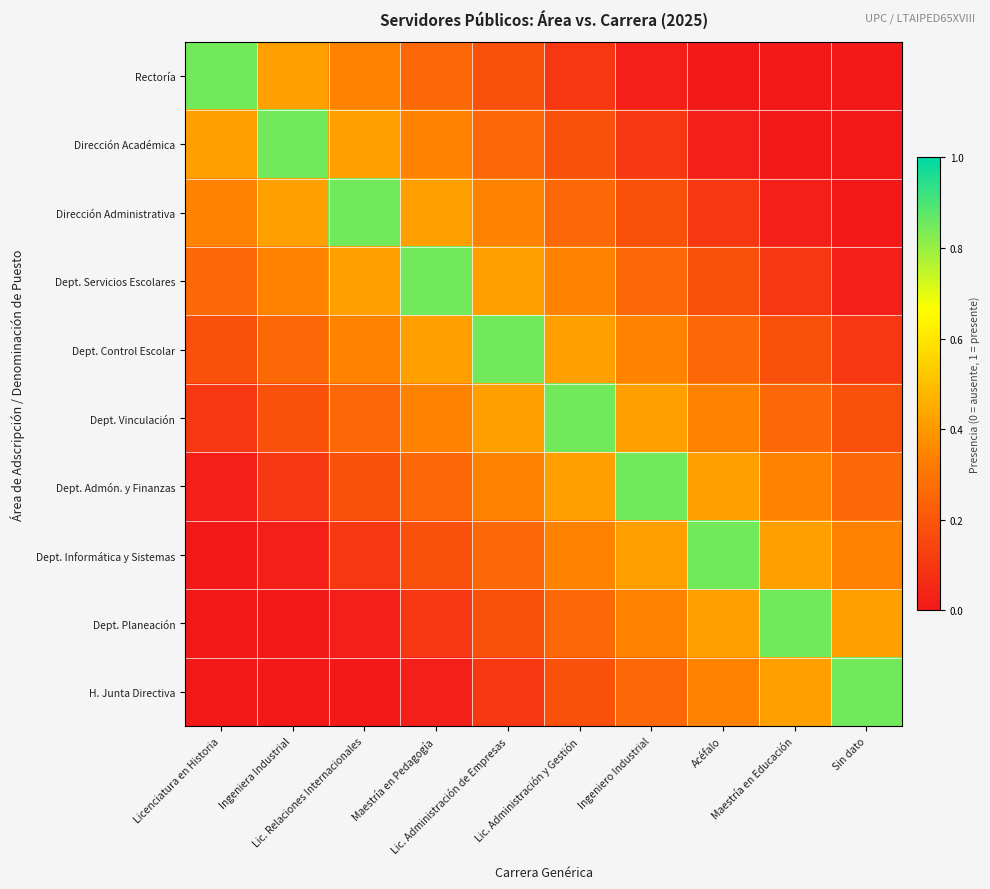

Reading right to left, transcribe all the data shown in this chart.

Rectoría: Sin dato=0.0	Maestría en Educación=0.0	Acéfalo=0.0	Ingeniero Industrial=0.0	Lic. Administración y Gestión=0.1	Lic. Administración de Empresas=0.2	Maestría en Pedagogía=0.3	Lic. Relaciones Internacionales=0.3	Ingeniera Industrial=0.4	Licenciatura en Historia=0.8
Dirección Académica: Sin dato=0.0	Maestría en Educación=0.0	Acéfalo=0.0	Ingeniero Industrial=0.1	Lic. Administración y Gestión=0.2	Lic. Administración de Empresas=0.3	Maestría en Pedagogía=0.3	Lic. Relaciones Internacionales=0.4	Ingeniera Industrial=0.8	Licenciatura en Historia=0.4
Dirección Administrativa: Sin dato=0.0	Maestría en Educación=0.0	Acéfalo=0.1	Ingeniero Industrial=0.2	Lic. Administración y Gestión=0.3	Lic. Administración de Empresas=0.3	Maestría en Pedagogía=0.4	Lic. Relaciones Internacionales=0.8	Ingeniera Industrial=0.4	Licenciatura en Historia=0.3
Dept. Servicios Escolares: Sin dato=0.0	Maestría en Educación=0.1	Acéfalo=0.2	Ingeniero Industrial=0.3	Lic. Administración y Gestión=0.3	Lic. Administración de Empresas=0.4	Maestría en Pedagogía=0.8	Lic. Relaciones Internacionales=0.4	Ingeniera Industrial=0.3	Licenciatura en Historia=0.3
Dept. Control Escolar: Sin dato=0.1	Maestría en Educación=0.2	Acéfalo=0.3	Ingeniero Industrial=0.3	Lic. Administración y Gestión=0.4	Lic. Administración de Empresas=0.8	Maestría en Pedagogía=0.4	Lic. Relaciones Internacionales=0.3	Ingeniera Industrial=0.3	Licenciatura en Historia=0.2
Dept. Vinculación: Sin dato=0.2	Maestría en Educación=0.3	Acéfalo=0.3	Ingeniero Industrial=0.4	Lic. Administración y Gestión=0.8	Lic. Administración de Empresas=0.4	Maestría en Pedagogía=0.3	Lic. Relaciones Internacionales=0.3	Ingeniera Industrial=0.2	Licenciatura en Historia=0.1
Dept. Admón. y Finanzas: Sin dato=0.3	Maestría en Educación=0.3	Acéfalo=0.4	Ingeniero Industrial=0.8	Lic. Administración y Gestión=0.4	Lic. Administración de Empresas=0.3	Maestría en Pedagogía=0.3	Lic. Relaciones Internacionales=0.2	Ingeniera Industrial=0.1	Licenciatura en Historia=0.0
Dept. Informática y Sistemas: Sin dato=0.3	Maestría en Educación=0.4	Acéfalo=0.8	Ingeniero Industrial=0.4	Lic. Administración y Gestión=0.3	Lic. Administración de Empresas=0.3	Maestría en Pedagogía=0.2	Lic. Relaciones Internacionales=0.1	Ingeniera Industrial=0.0	Licenciatura en Historia=0.0
Dept. Planeación: Sin dato=0.4	Maestría en Educación=0.8	Acéfalo=0.4	Ingeniero Industrial=0.3	Lic. Administración y Gestión=0.3	Lic. Administración de Empresas=0.2	Maestría en Pedagogía=0.1	Lic. Relaciones Internacionales=0.0	Ingeniera Industrial=0.0	Licenciatura en Historia=0.0
H. Junta Directiva: Sin dato=0.8	Maestría en Educación=0.4	Acéfalo=0.3	Ingeniero Industrial=0.3	Lic. Administración y Gestión=0.2	Lic. Administración de Empresas=0.1	Maestría en Pedagogía=0.0	Lic. Relaciones Internacionales=0.0	Ingeniera Industrial=0.0	Licenciatura en Historia=0.0